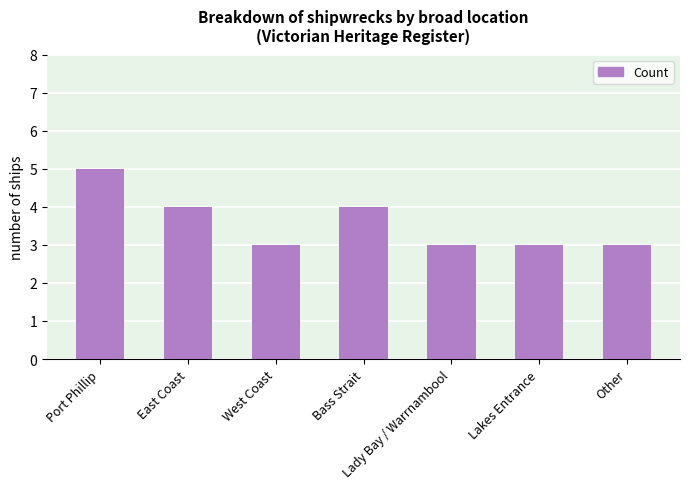

What is the sum of the values at East Coast and Other?

7